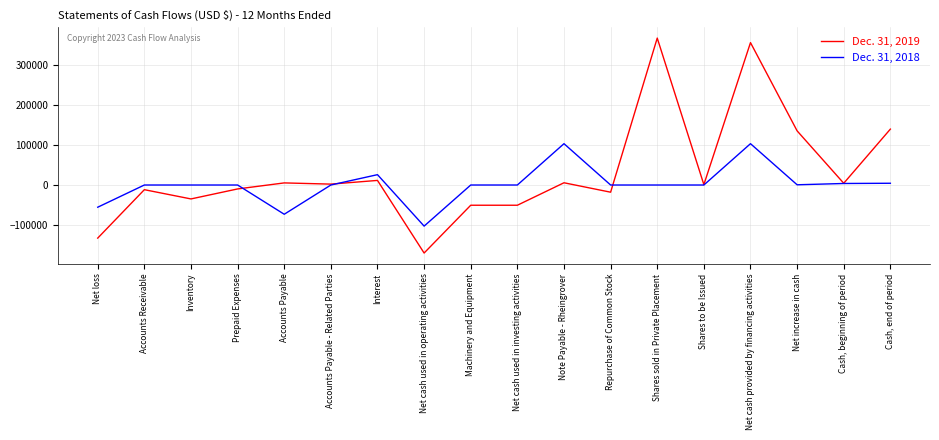

Is the value of Dec. 31, 2018 at Net cash used in investing activities greater than the value of Dec. 31, 2019 at Net loss?

Yes